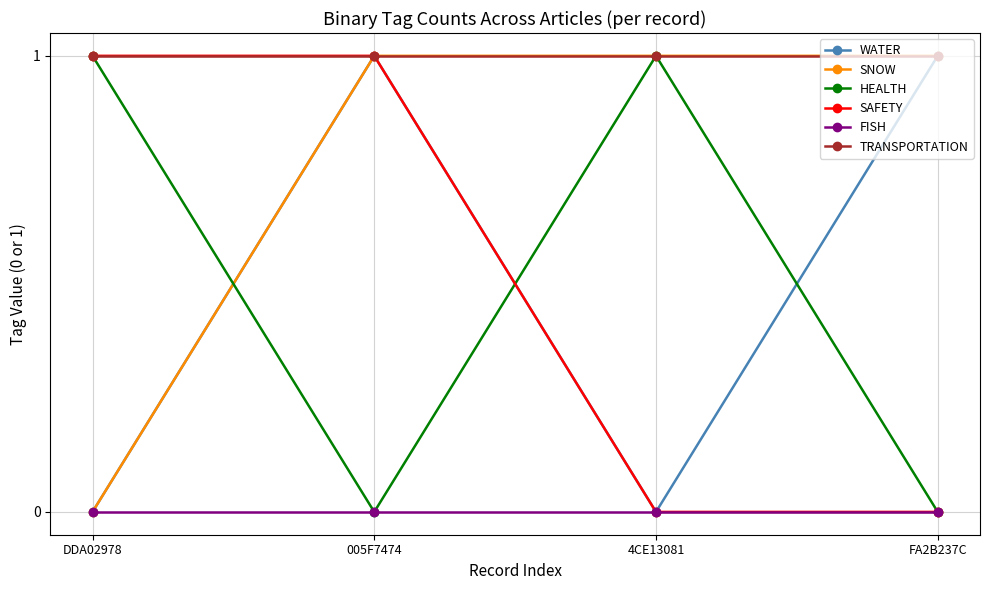

Reading left to right, extract all data points from this chart.

WATER: 0	1	0	1
SNOW: 0	1	1	1
HEALTH: 1	0	1	0
SAFETY: 1	1	0	0
FISH: 0	0	0	0
TRANSPORTATION: 1	1	1	1